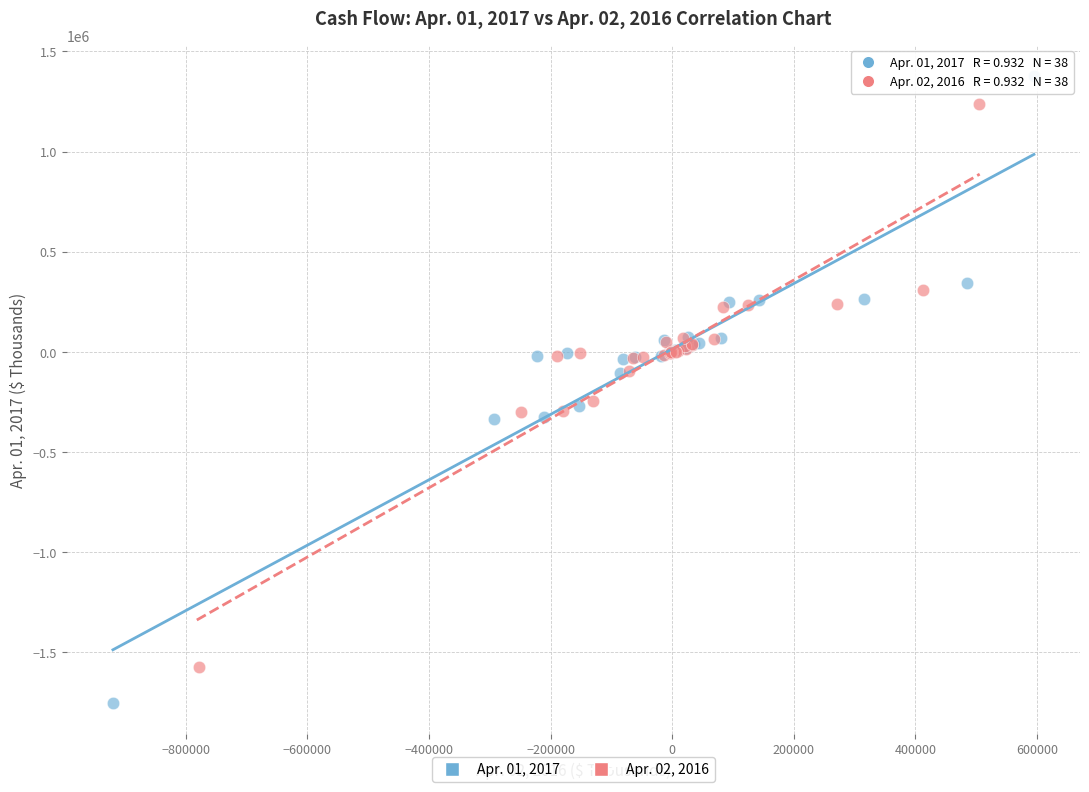

Which series contains the lowest Y value?

Apr. 01, 2017